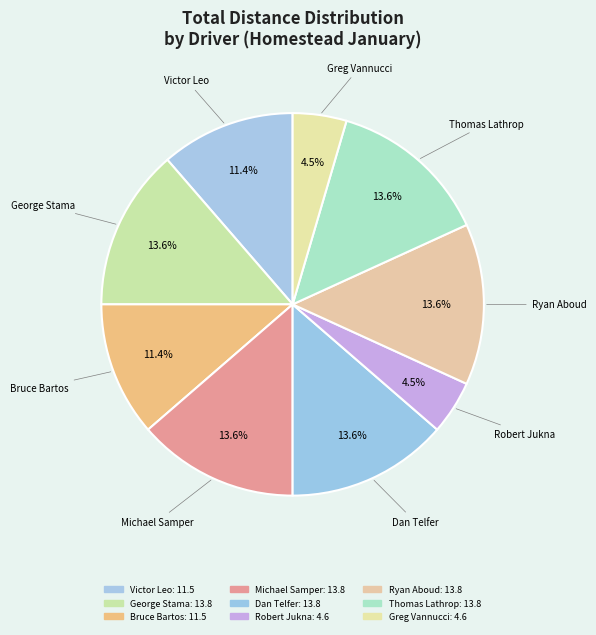

How many segments does this pie chart have?

9